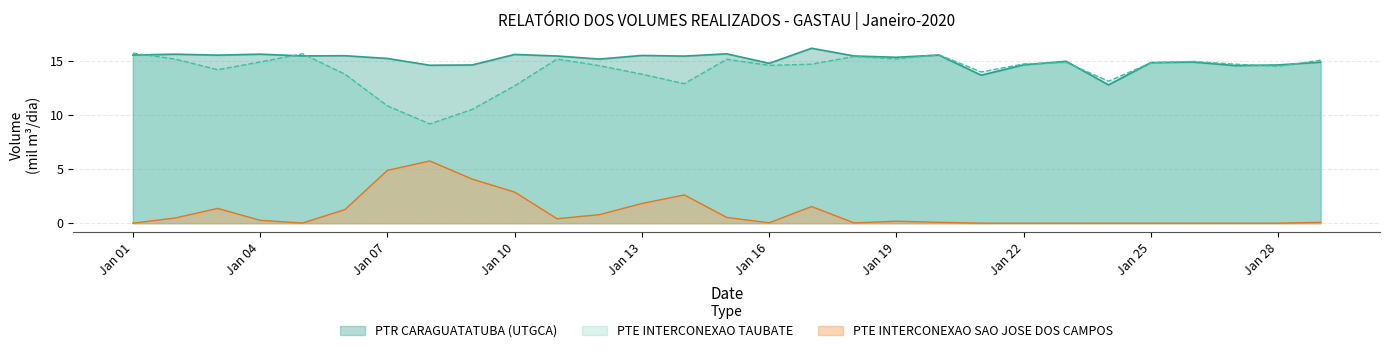

Between 2020-01-14 and 2020-01-20, which is larger?

2020-01-20